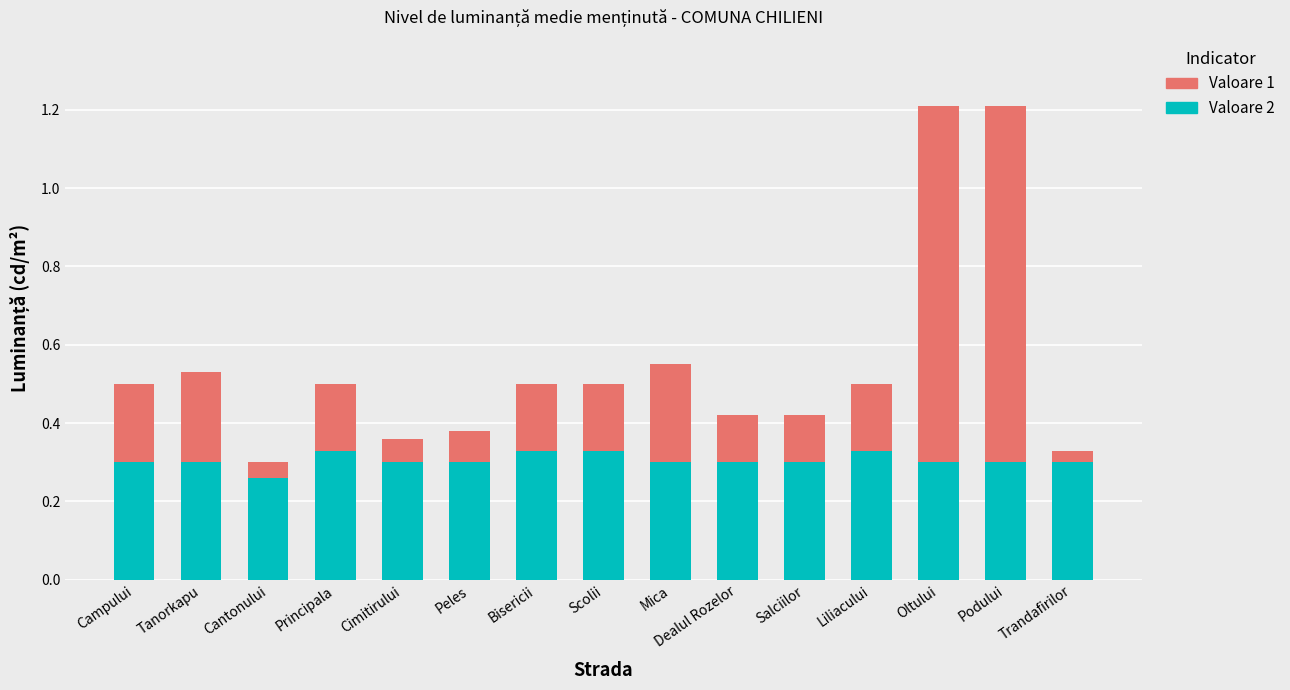

True or false: Valoare 2 has a value of 0.4 at Oltului.

False